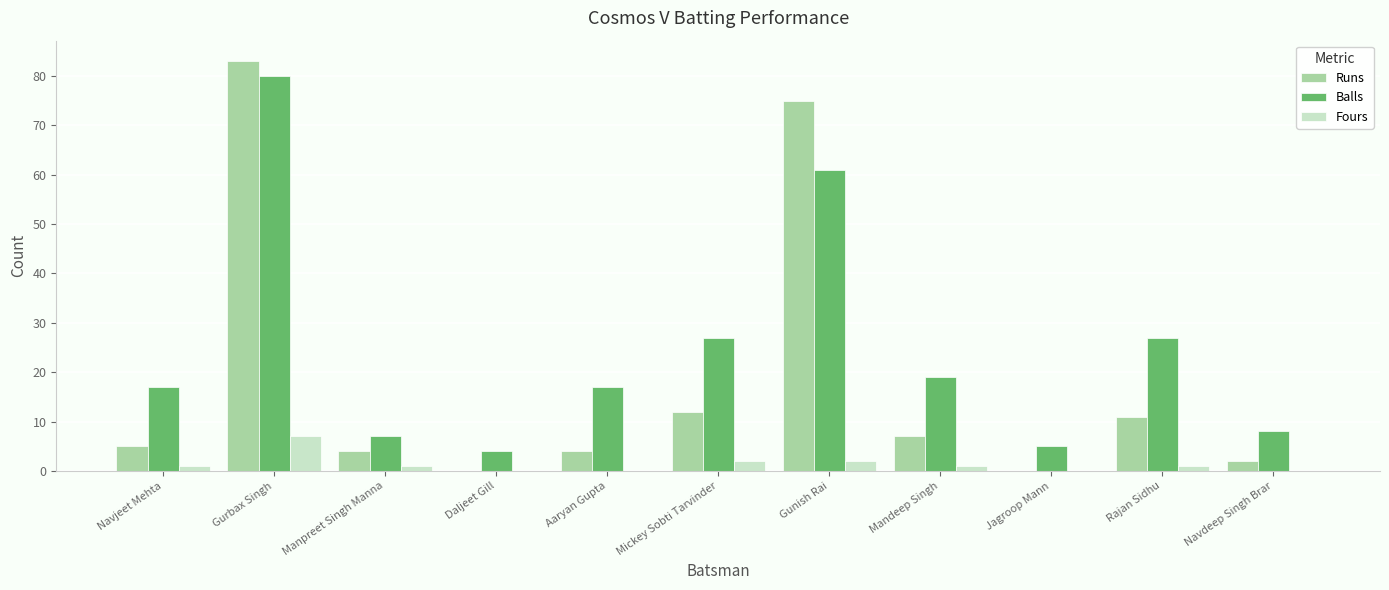

Which series has the largest total across all categories?

Balls